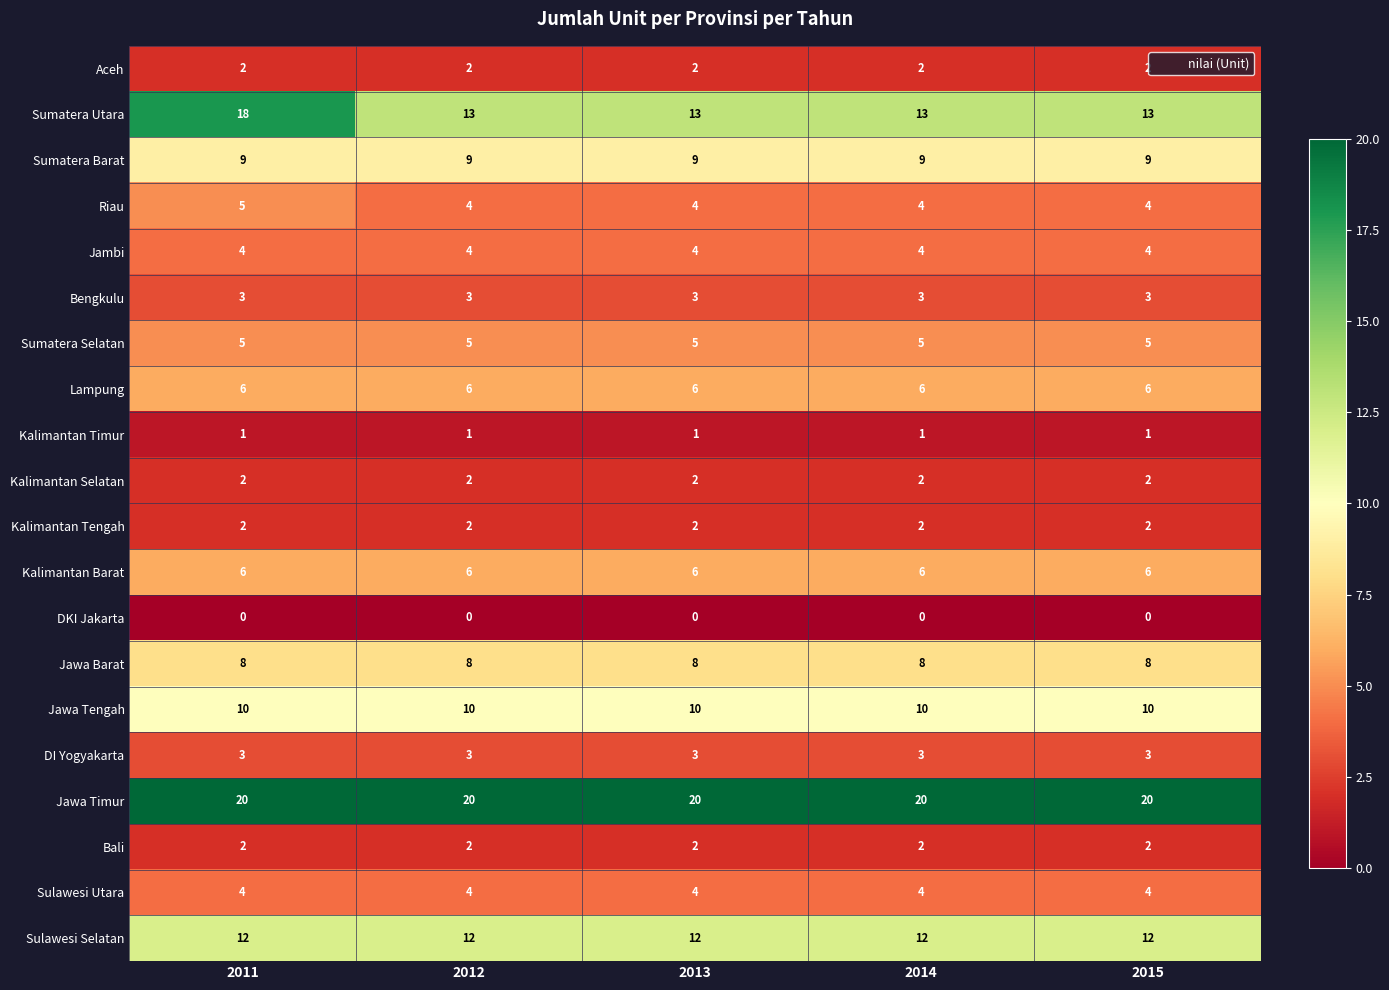

Which series has the largest range (max minus min)?

Sumatera Utara